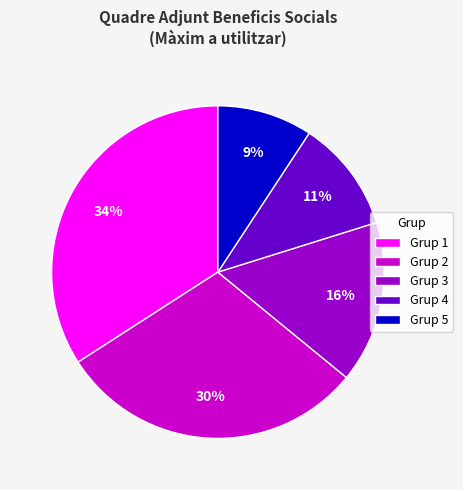

Which category has the biggest portion of the pie?

Grup 1